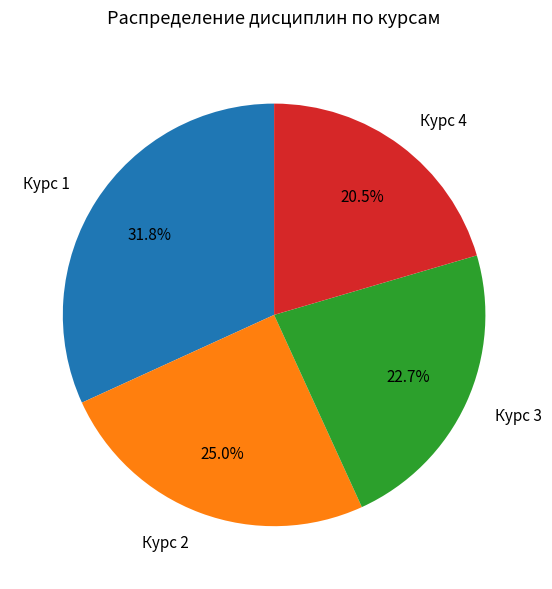

To the nearest percent, what percentage of the pie is Курс 1?

32%